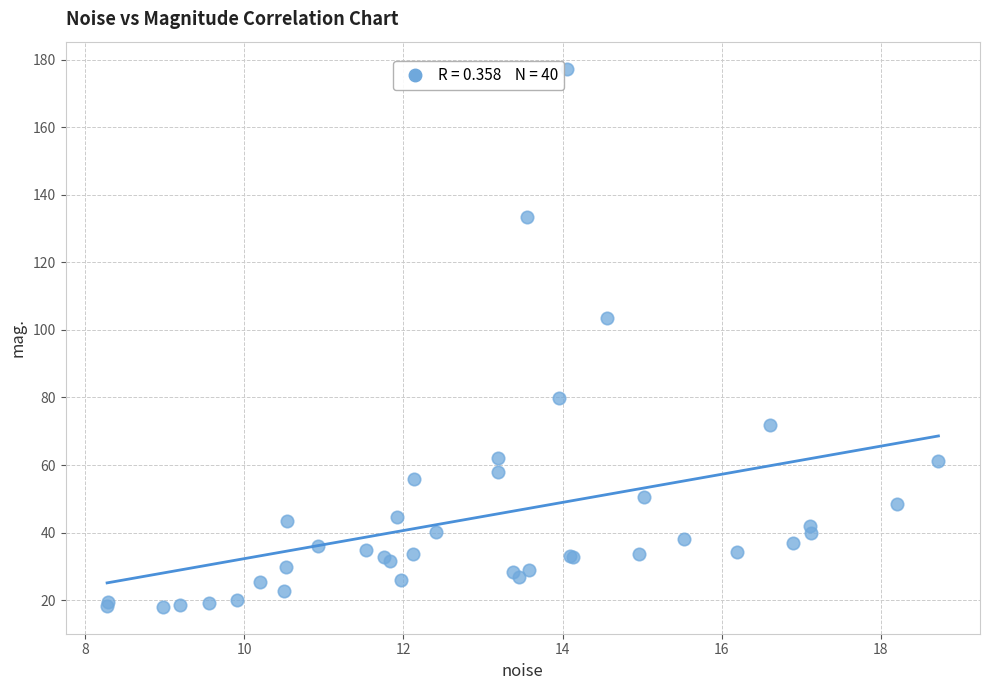

What Y value in the scatter plot is closest to 97?

103.6